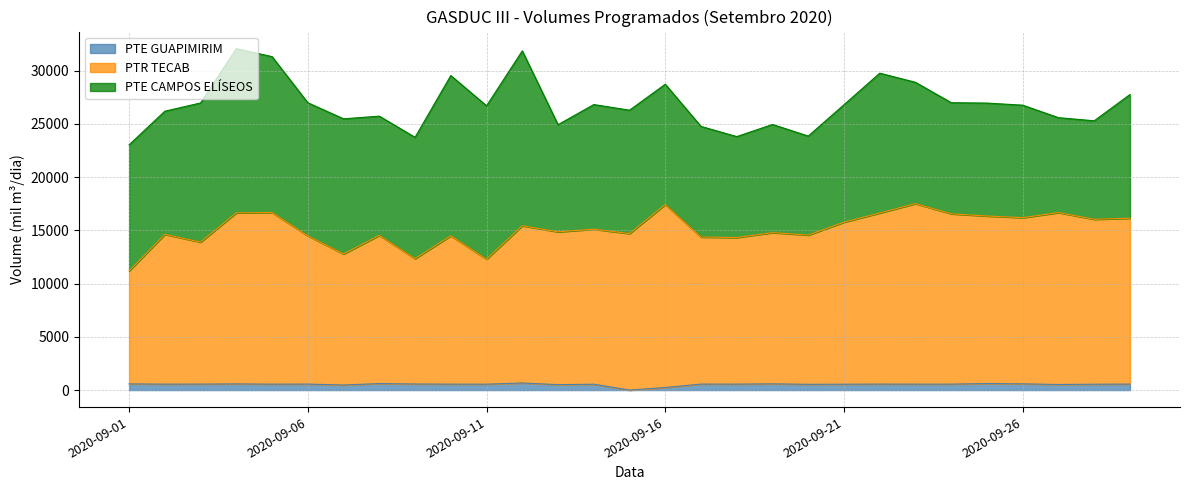

Does the chart have visible grid lines?

Yes